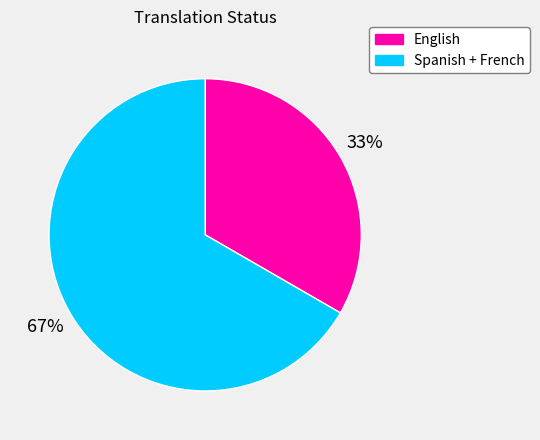

Is there any slice that represents more than half of the pie?

Yes